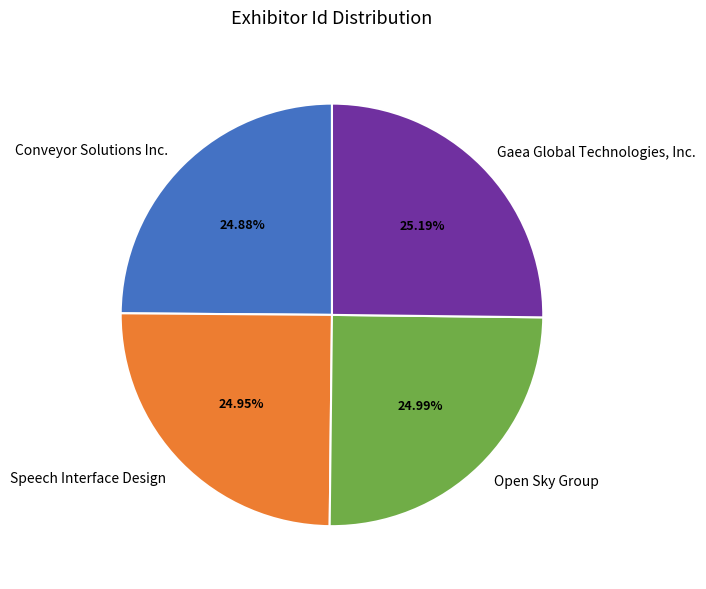

Does Gaea Global Technologies, Inc. represent more than half of the total?

No